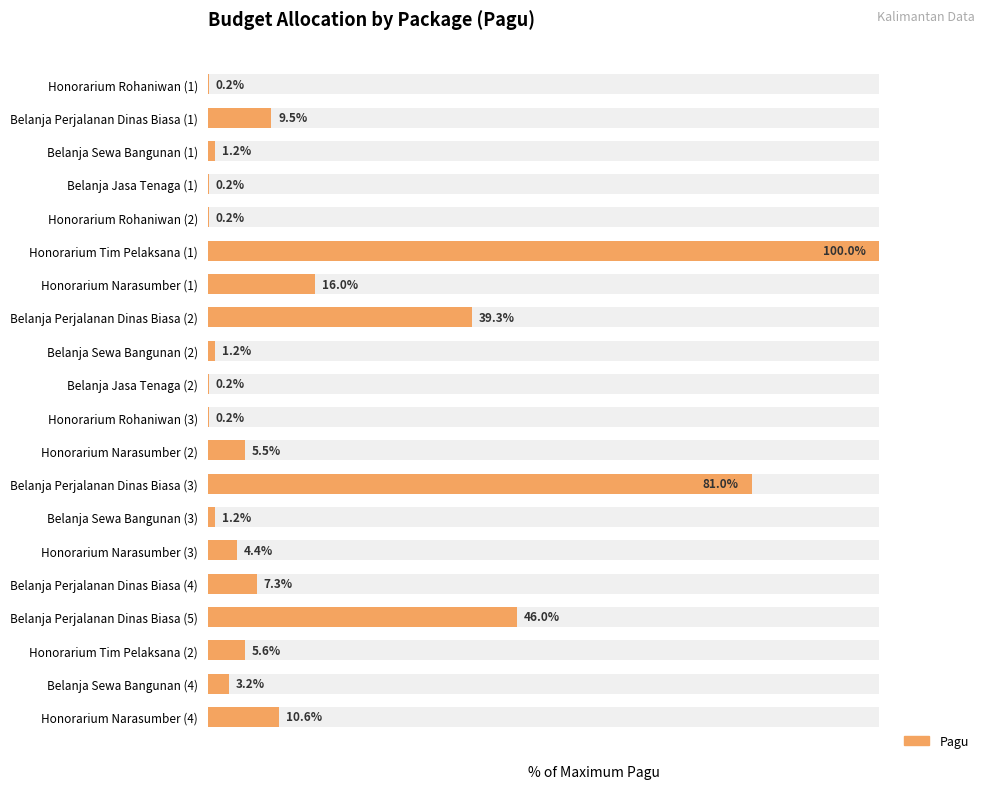

What is the difference between the maximum and second lowest values?

99.8